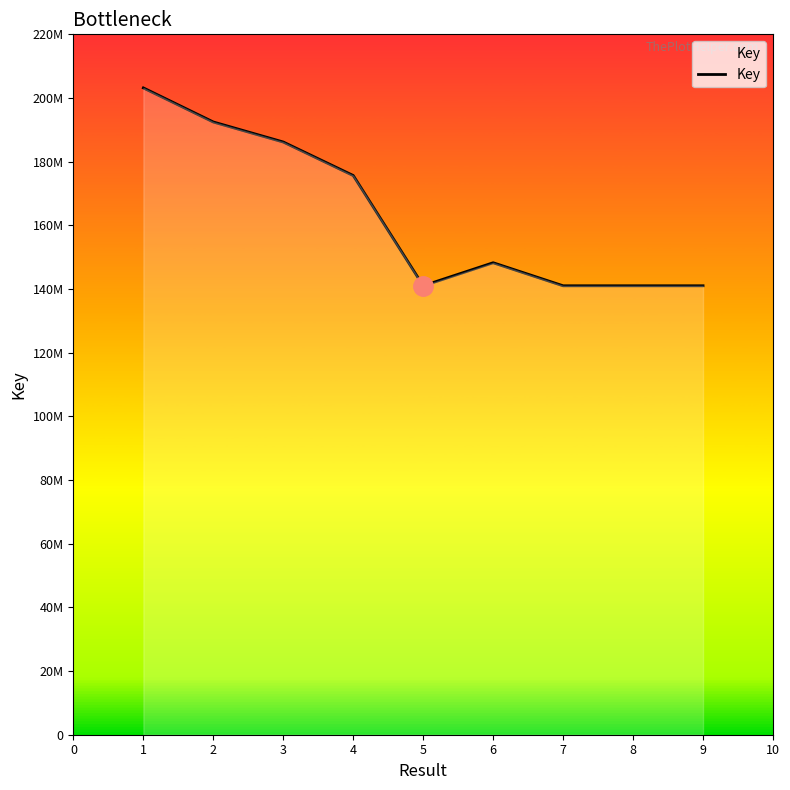

Reading right to left, extract all data points from this chart.

141017525	141017629	141017595	148255562	141017423	175652406	186176785	192466196	203173038